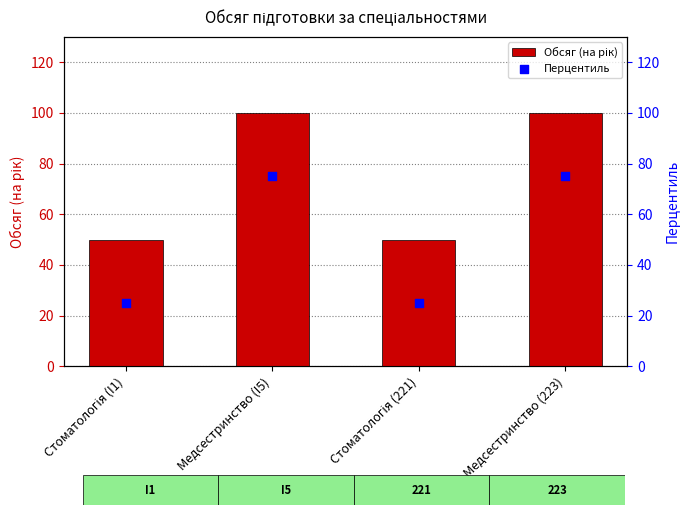

What is the total value across all series at Стоматологія (221)?

75